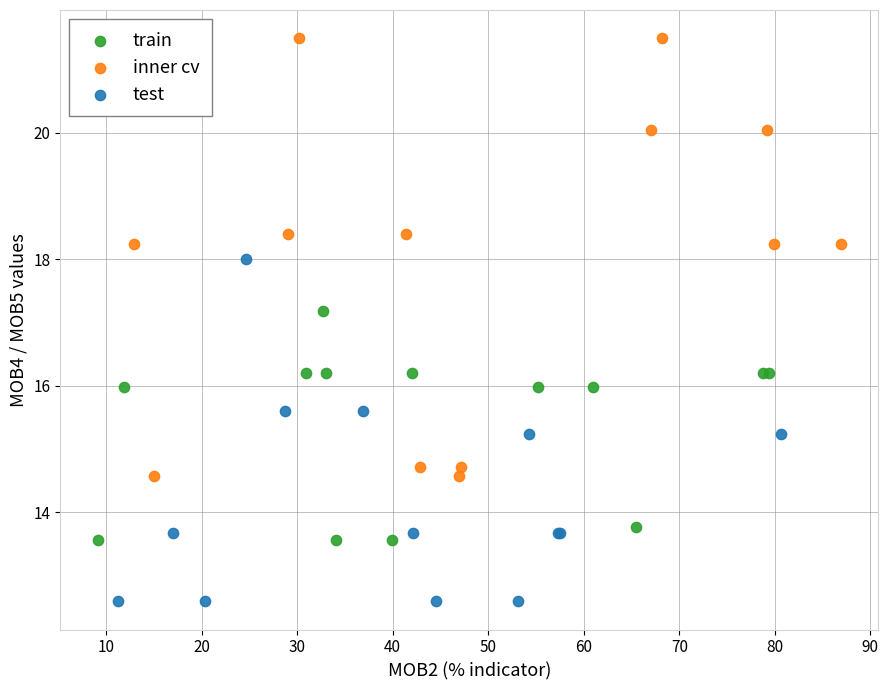

Which series has the widest spread of Y values?

inner cv